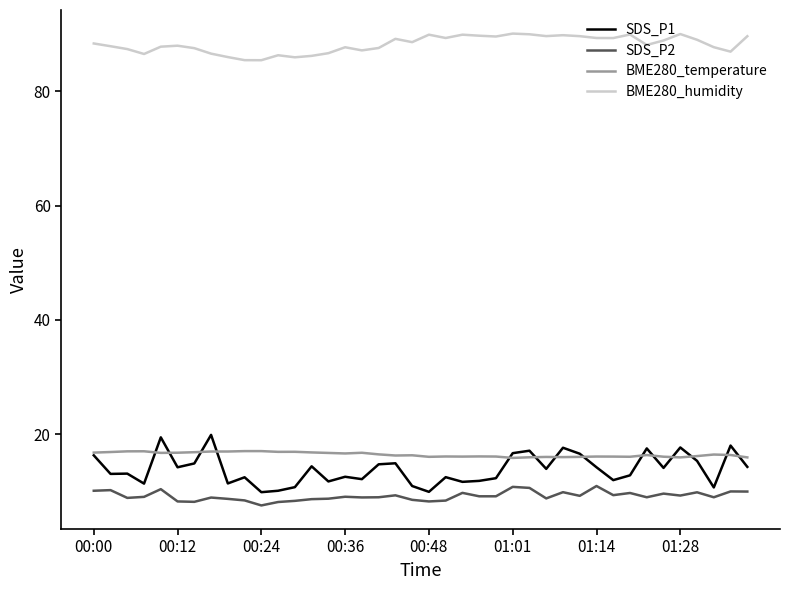

True or false: BME280_humidity and SDS_P1 cross at least once.

False